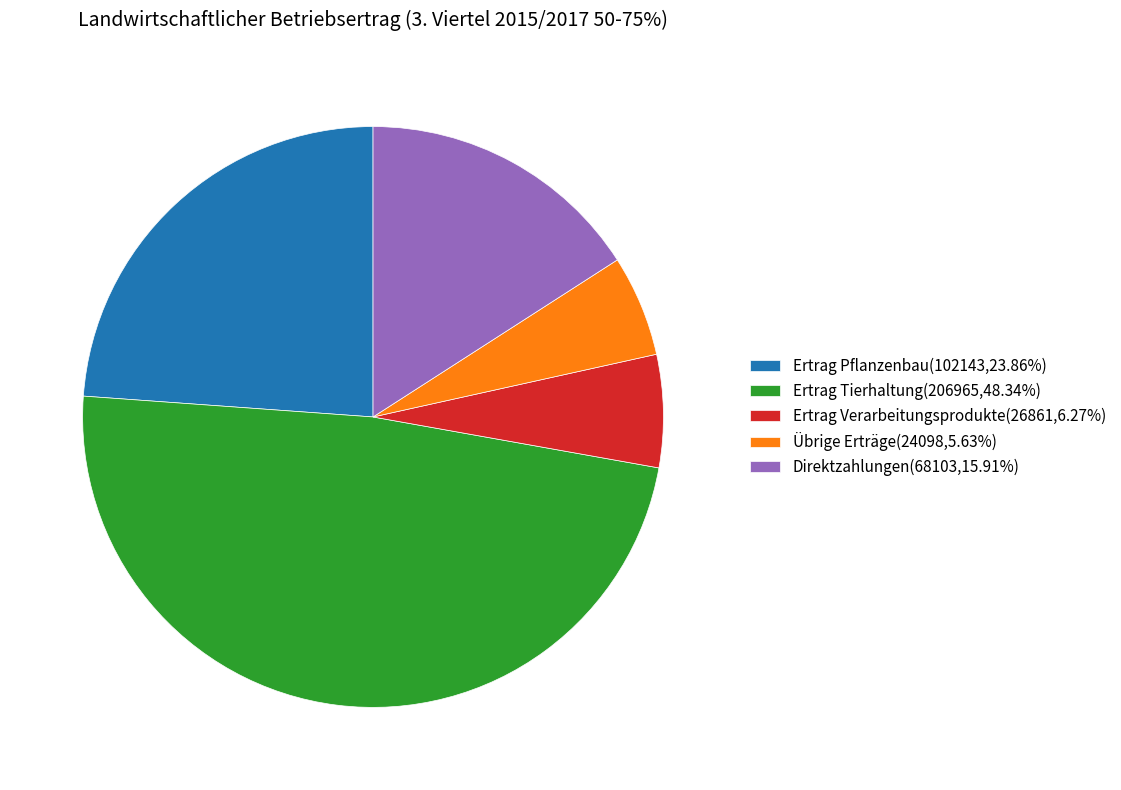

Does Übrige Erträge represent more than half of the total?

No